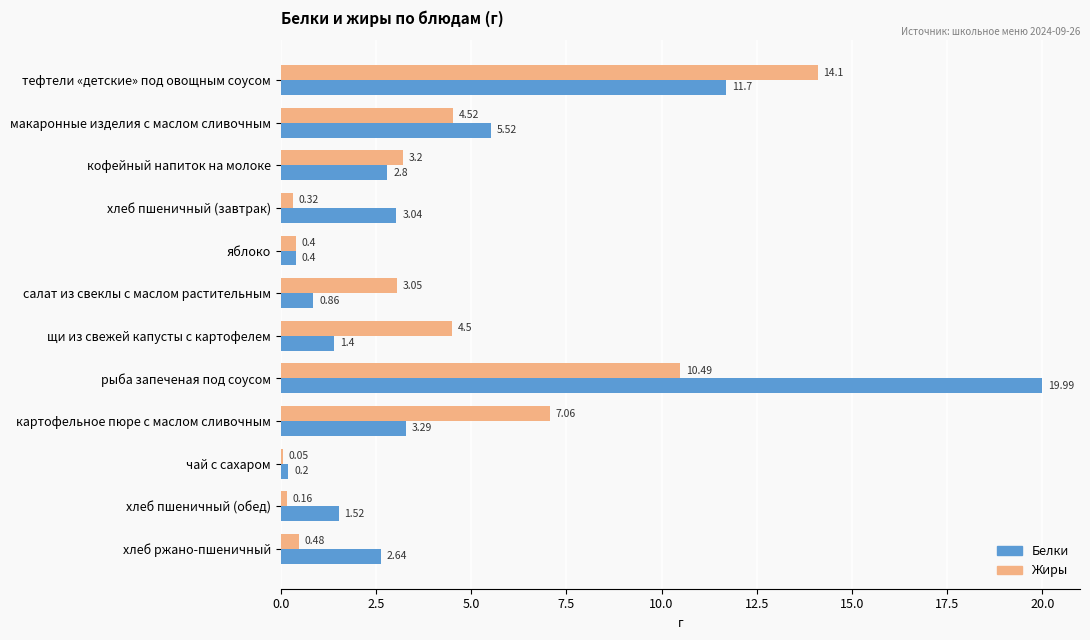

Which series changed the most between макаронные изделия с маслом сливочным and чай с сахаром?

Белки